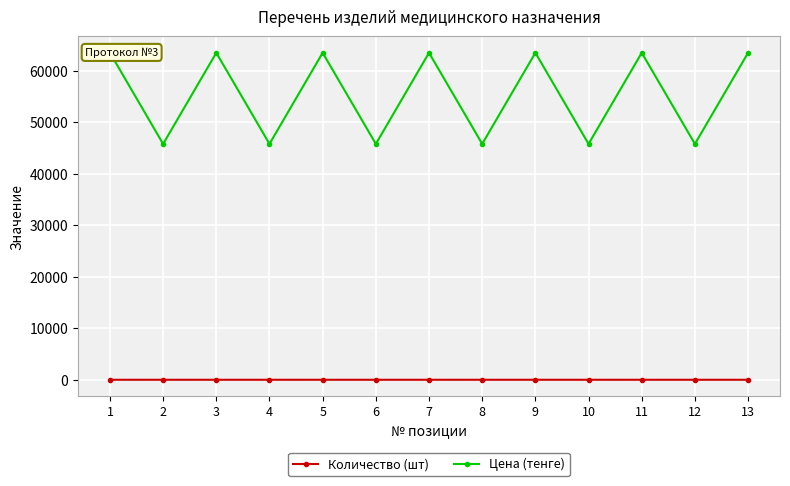

How many interior local peaks does the Количество (шт) series have?

5